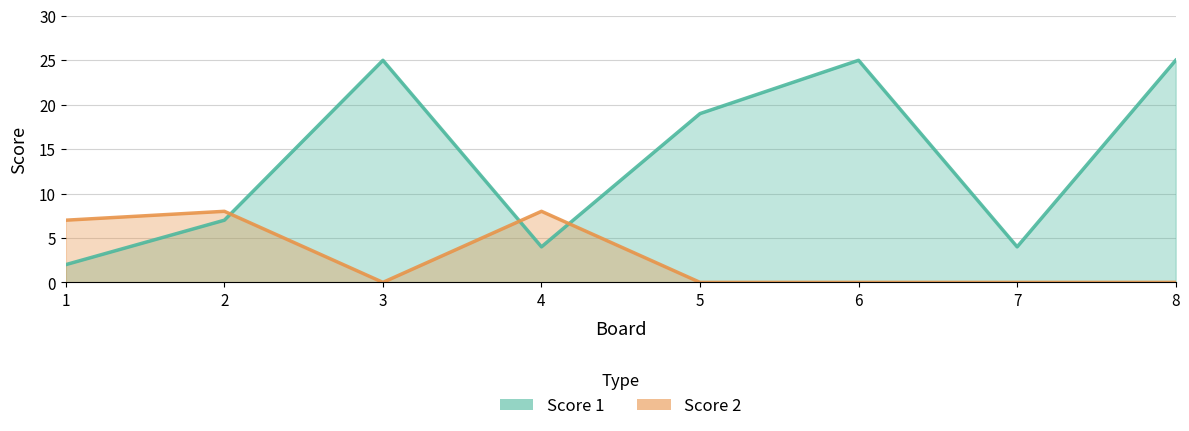

Reading left to right, what are all the values shown in this chart?

Score 1: 2	7	25	4	19	25	4	25
Score 2: 7	8	0	8	0	0	0	0